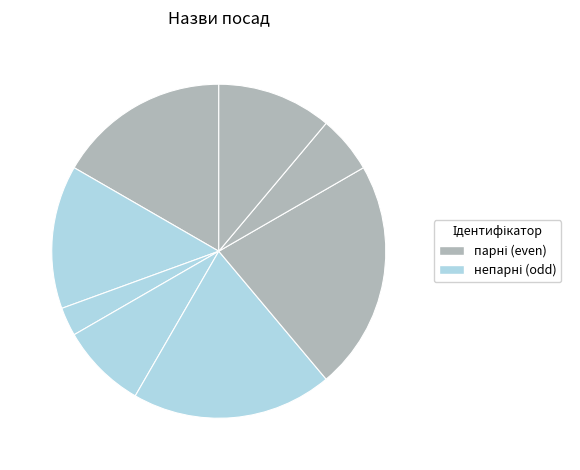

How many segments does this pie chart have?

8